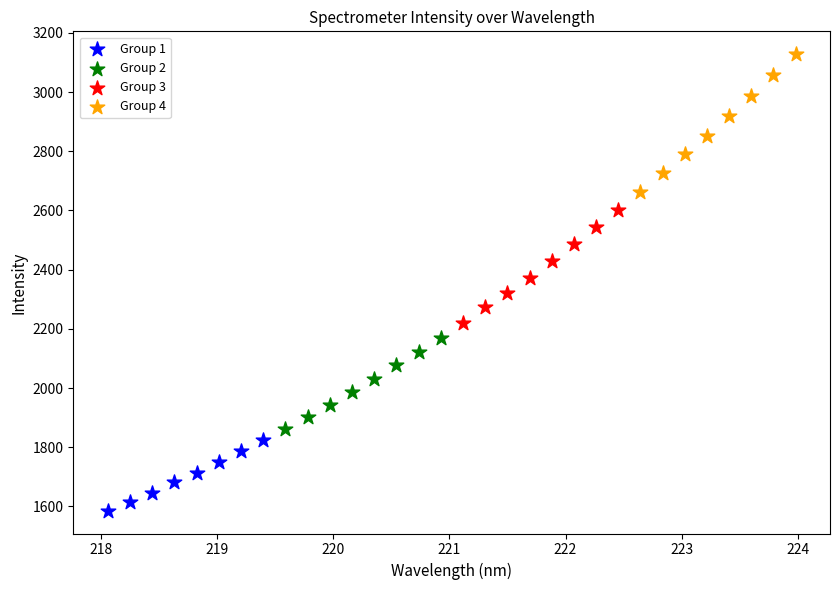

Which series contains the lowest Y value?

Group 1